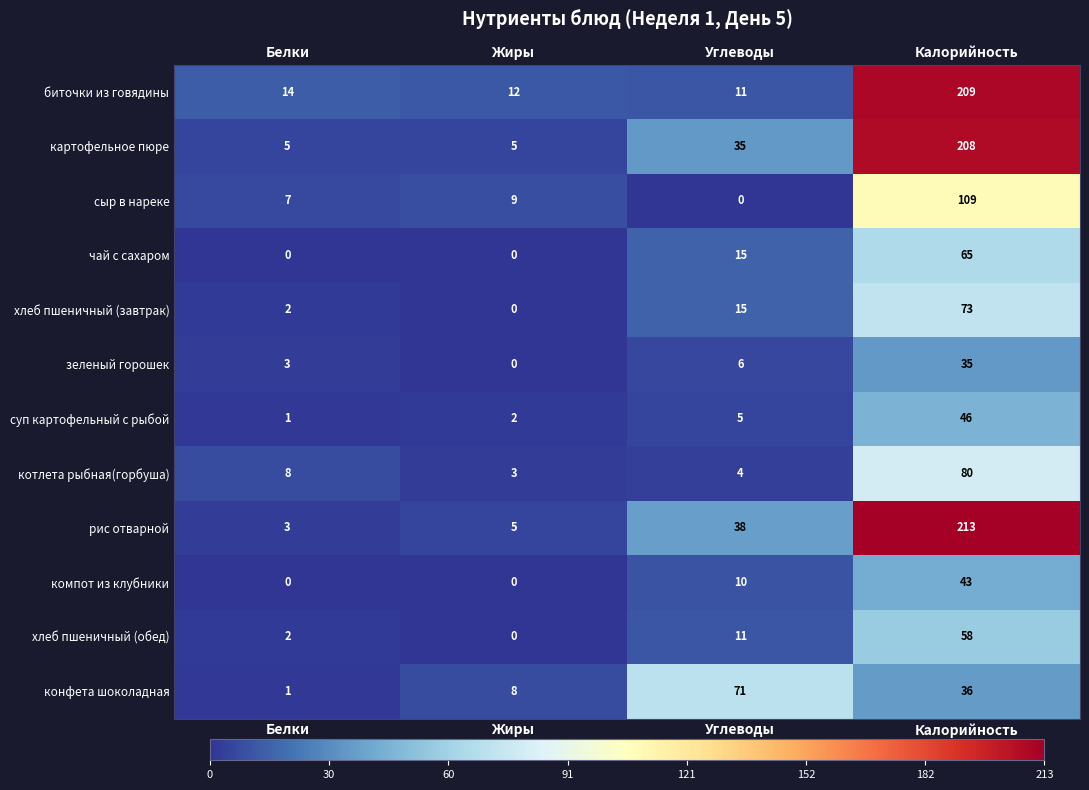

At which category is the sum across all series the highest?

Калорийность